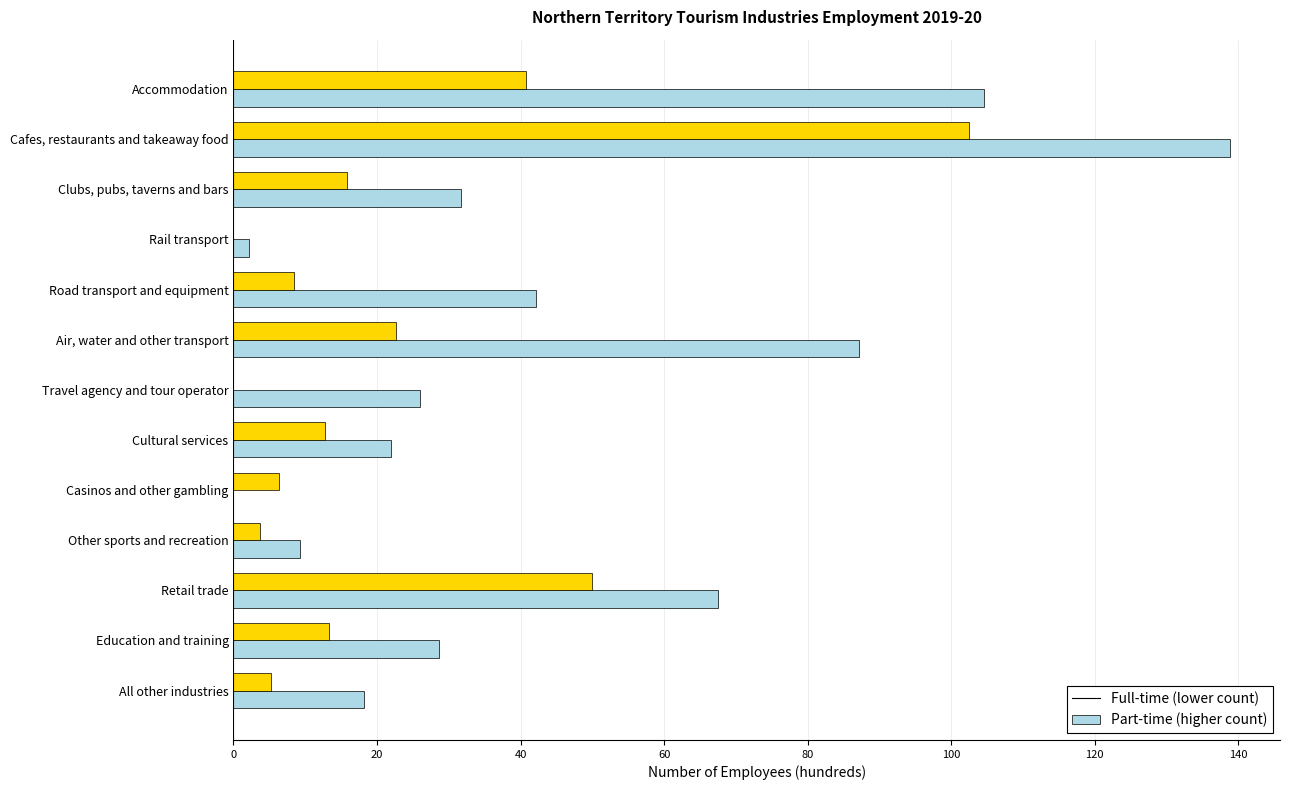

Which category has the highest value across all series?

Cafes, restaurants and takeaway food